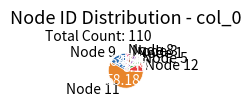

Approximately how many times larger is the value at Node 12 compared to Node 9?

0.5